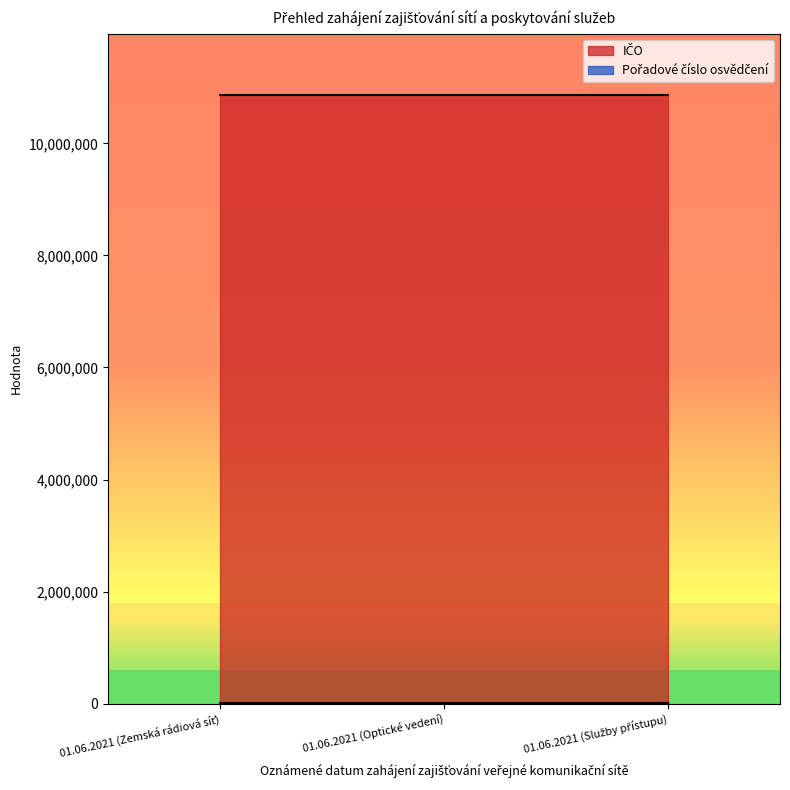

The value of Pořadové číslo osvědčení at 01.06.2021 (Služby přístupu) is 2661. True or false?

False